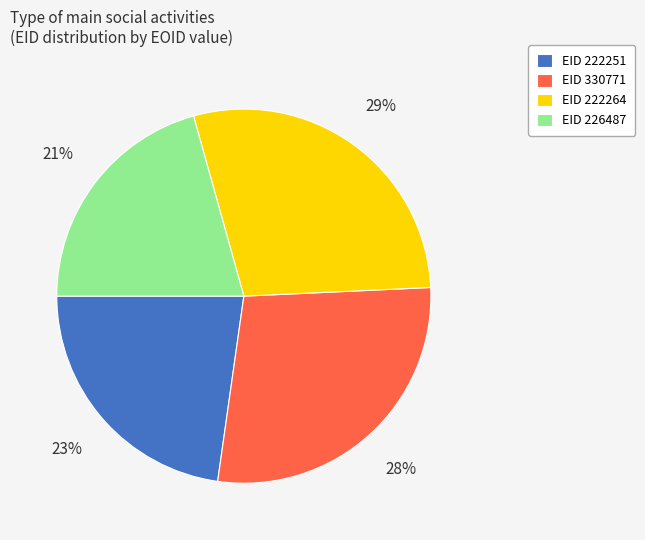

Which slice is the largest?

EID 222264